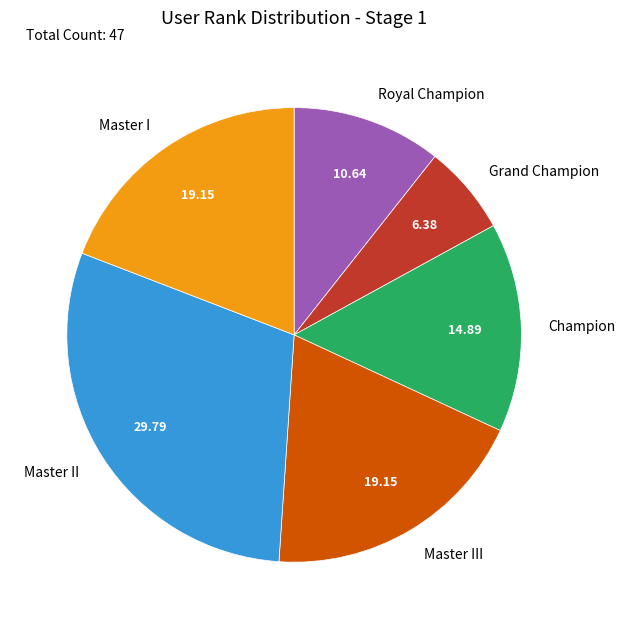

Which category has the biggest portion of the pie?

Master II